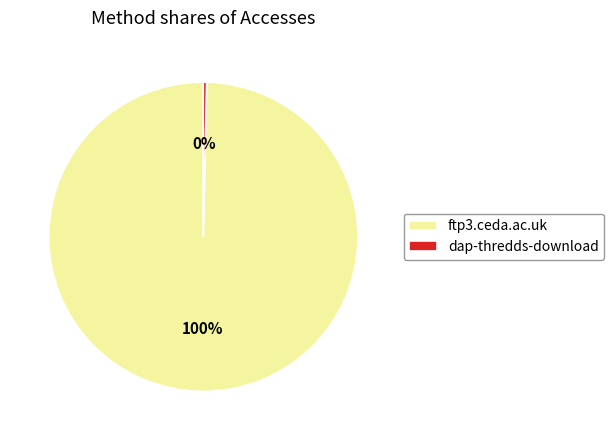

Combined, do dap-thredds-download and ftp3.ceda.ac.uk account for over 50%?

Yes